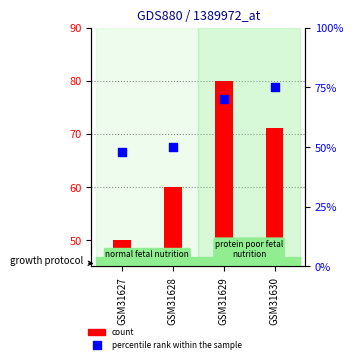

What is the ratio of the value at GSM31630 to the value at GSM31627?

1.6